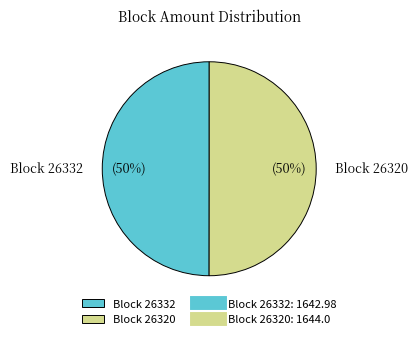

To the nearest percent, what is the average slice percentage?

50%